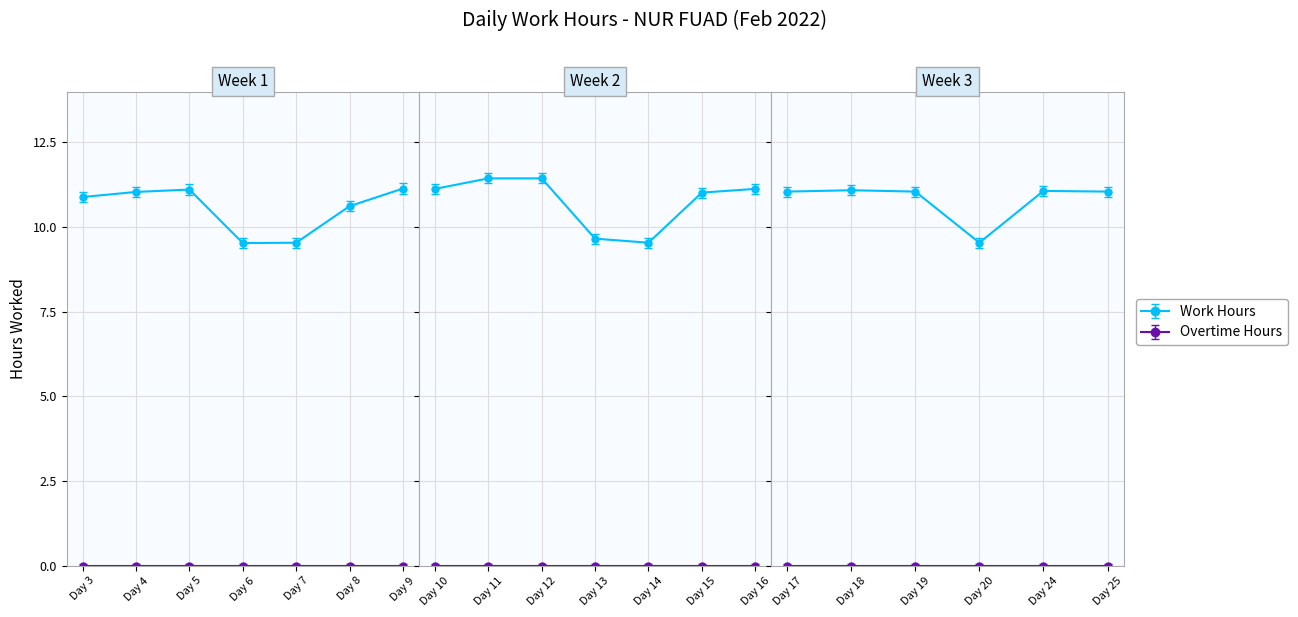

Reading left to right, what are all the values shown in this chart?

Work Hours: 3=10.9	4=11.0	5=11.1	6=9.5	7=9.5	8=10.6	9=11.1	10=11.1	11=11.4	12=11.4	13=9.7	14=9.5	15=11.0	16=11.1	17=11.1	18=11.1	19=11.1	20=9.5	24=11.1	25=11.1
Overtime Hours: 3=0.0	4=0.0	5=0.0	6=0.0	7=0.0	8=0.0	9=0.0	10=0.0	11=0.0	12=0.0	13=0.0	14=0.0	15=0.0	16=0.0	17=0.0	18=0.0	19=0.0	20=0.0	24=0.0	25=0.0